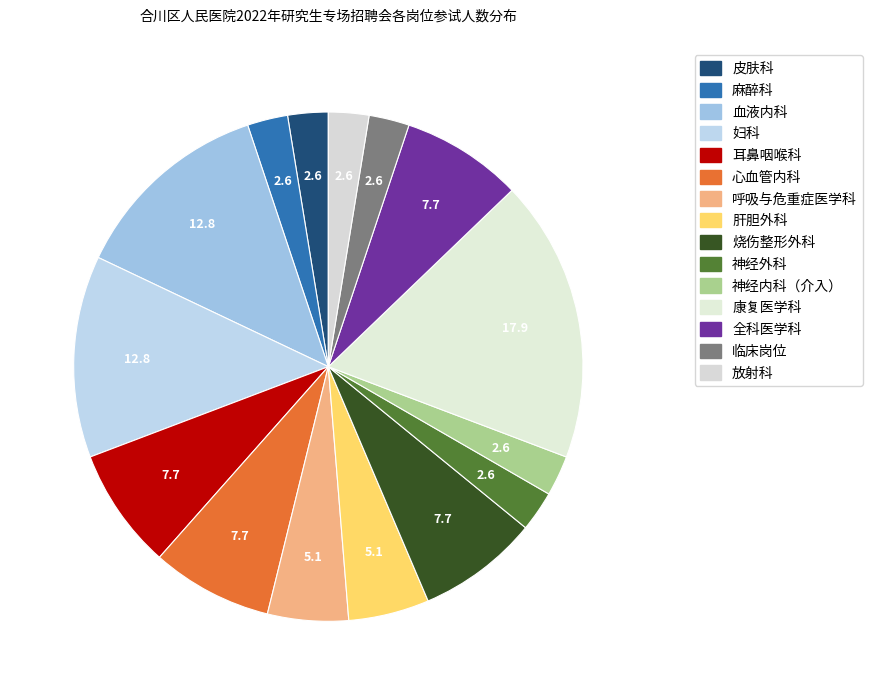

To the nearest percent, what is the average slice percentage?

7%